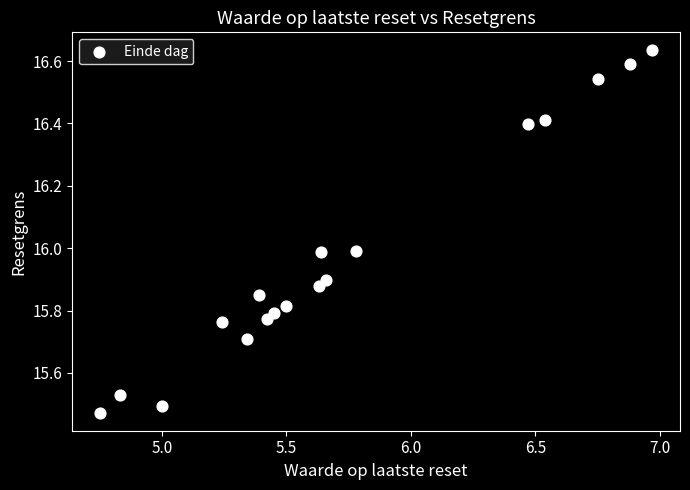

What is the range of Y values (max minus min)?

1.2